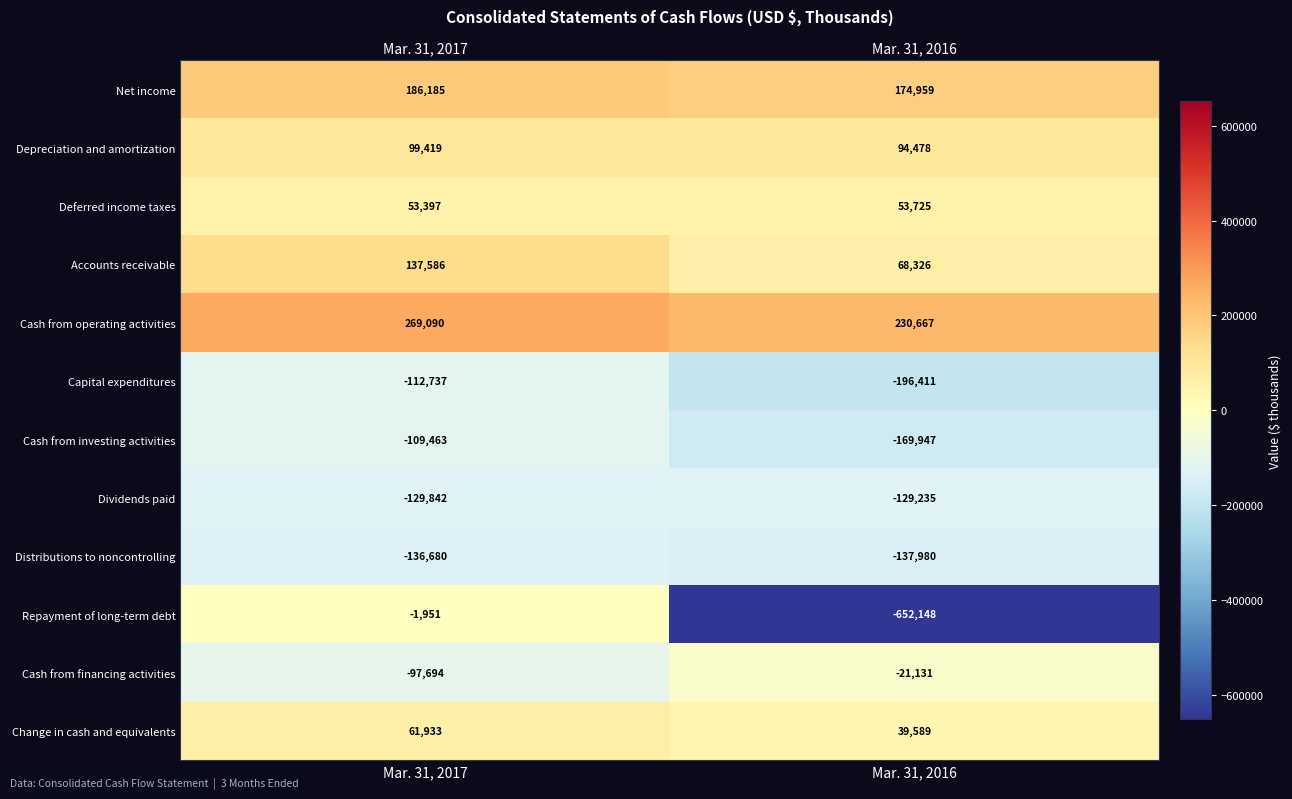

Reading left to right, list all the values displayed in this chart.

Net income: 186185	174959
Depreciation and amortization: 99419	94478
Deferred income taxes: 53397	53725
Accounts receivable: 137586	68326
Cash from operating activities: 269090	230667
Capital expenditures: -112737	-196411
Cash from investing activities: -109463	-169947
Dividends paid: -129842	-129235
Distributions to noncontrolling: -136680	-137980
Repayment of long-term debt: -1951	-652148
Cash from financing activities: -97694	-21131
Change in cash and equivalents: 61933	39589